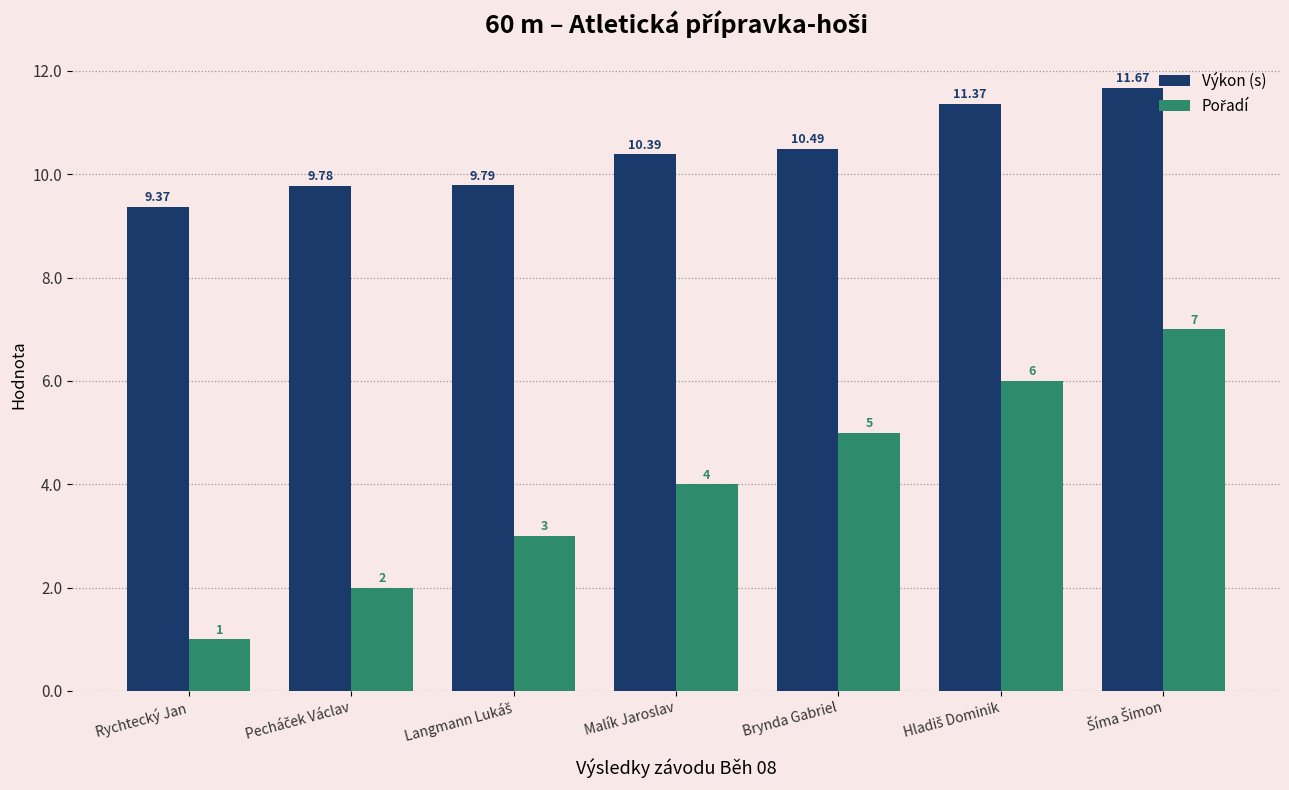

Where does the Výkon (s) series first go above 10?

Malík Jaroslav